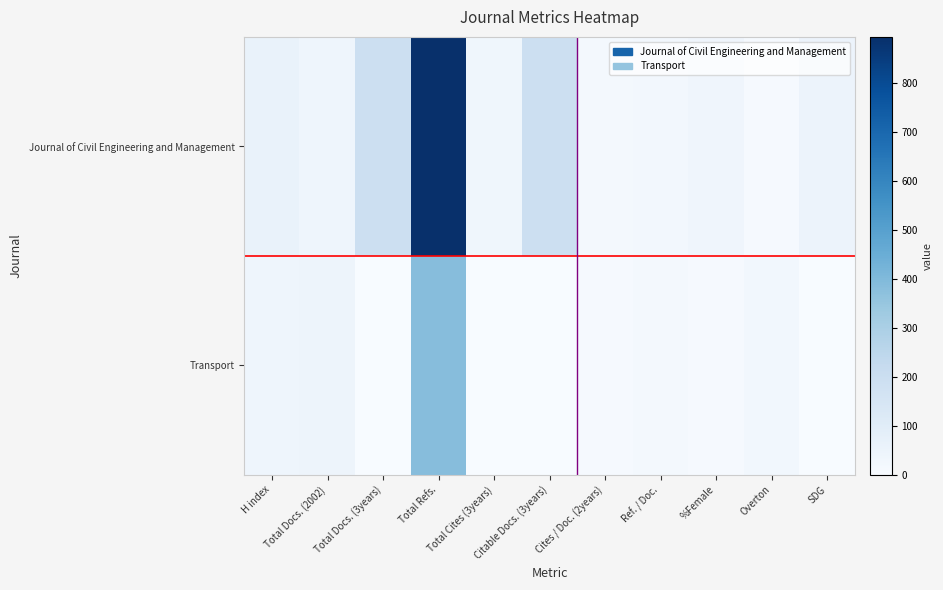

Reading left to right, list all the values displayed in this chart.

Journal of Civil Engineering and Management: H index=60	Total Docs. (2002)=40	Total Docs. (3years)=195	Total Refs.=895	Total Cites (3years)=33	Citable Docs. (3years)=195	Cites / Doc. (2years)=20	Ref. / Doc.=22	%Female=38	Overton=9	SDG=52
Transport: H index=41	Total Docs. (2002)=42	Total Docs. (3years)=0	Total Refs.=386	Total Cites (3years)=0	Citable Docs. (3years)=0	Cites / Doc. (2years)=9	Ref. / Doc.=19	%Female=7	Overton=27	SDG=0